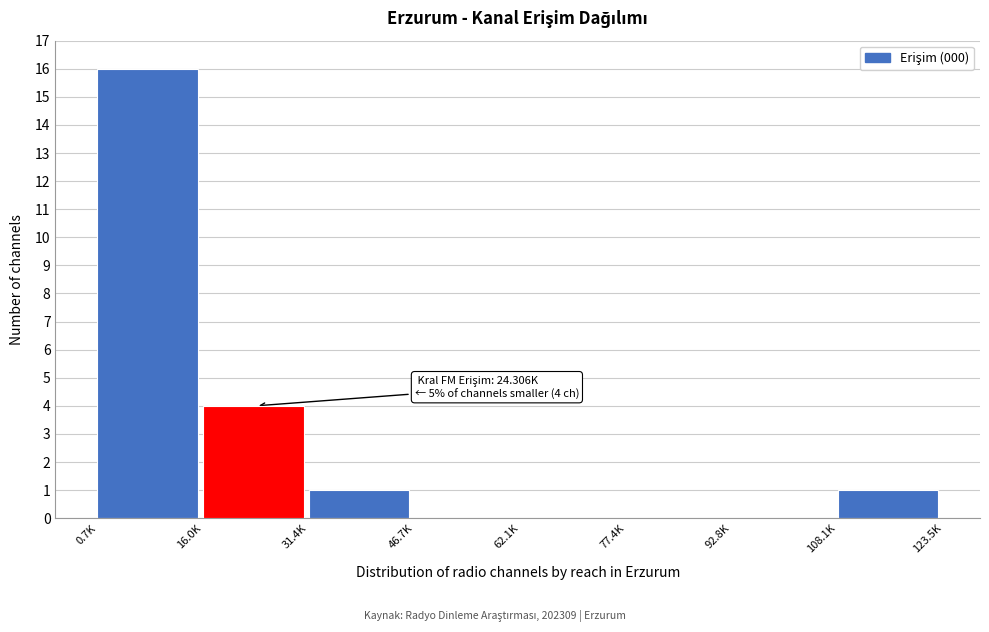

Reading right to left, list all the values displayed in this chart.

108.1K=1	92.8K=0	77.4K=0	62.1K=0	46.7K=0	31.4K=1	16.0K=4	0.7K=16